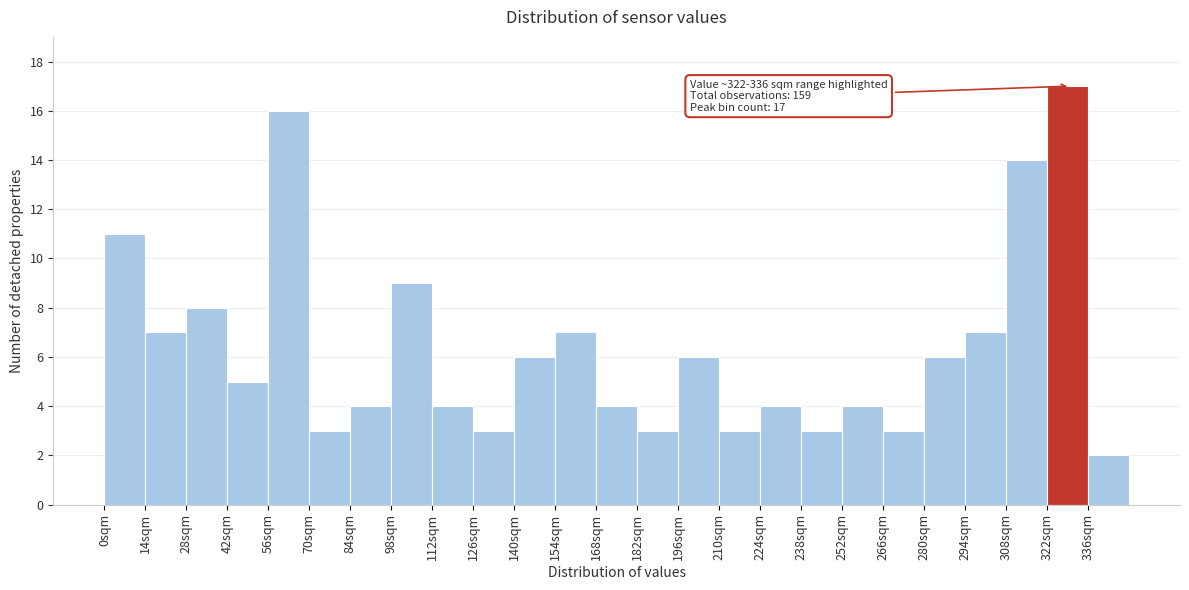

Which range on the x-axis has the tallest bar?

322 to 336